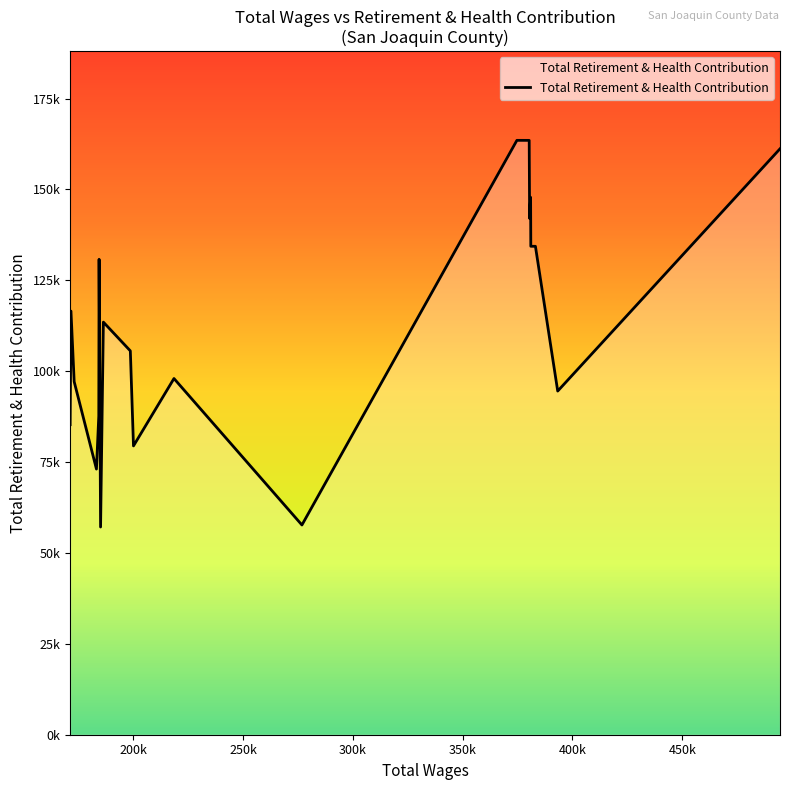

Does the chart display data point markers on the line(s)?

No